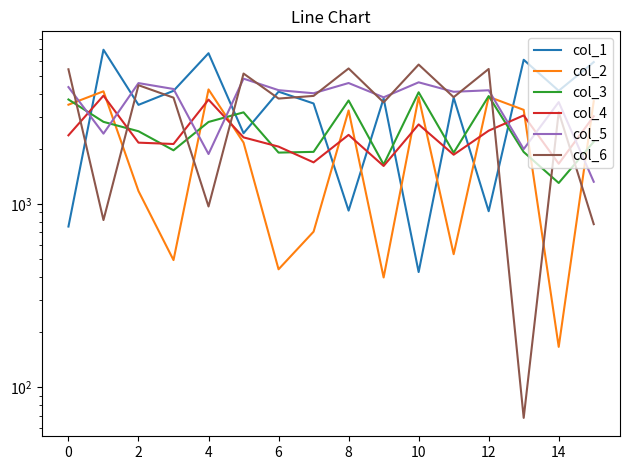

How many values in the col_1 series exceed 3804?

7